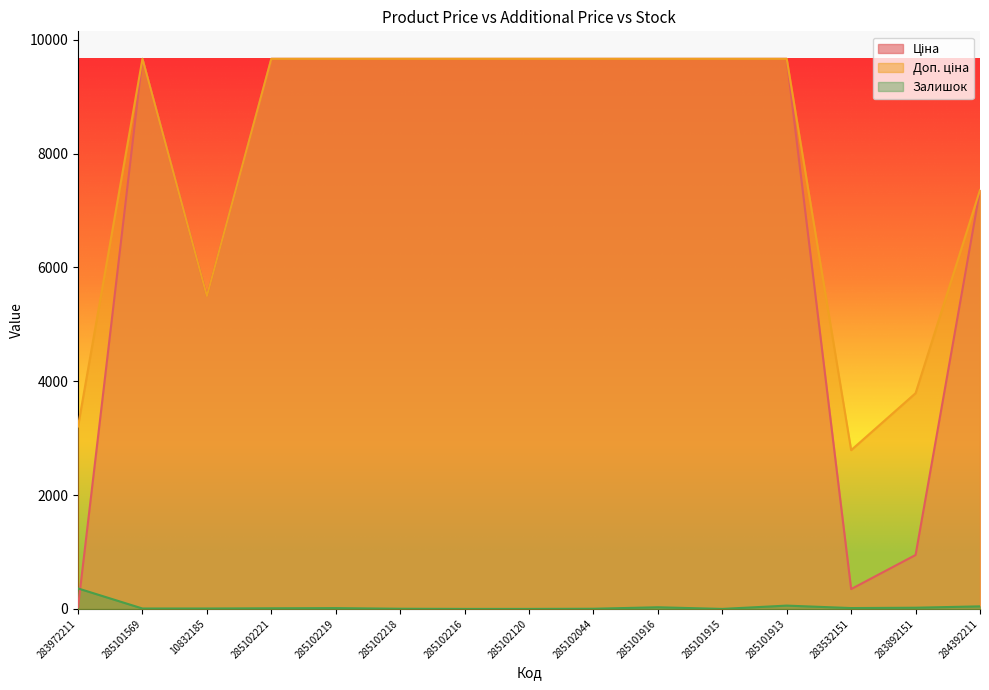

What is the label of the 15th point from the right?

283972211